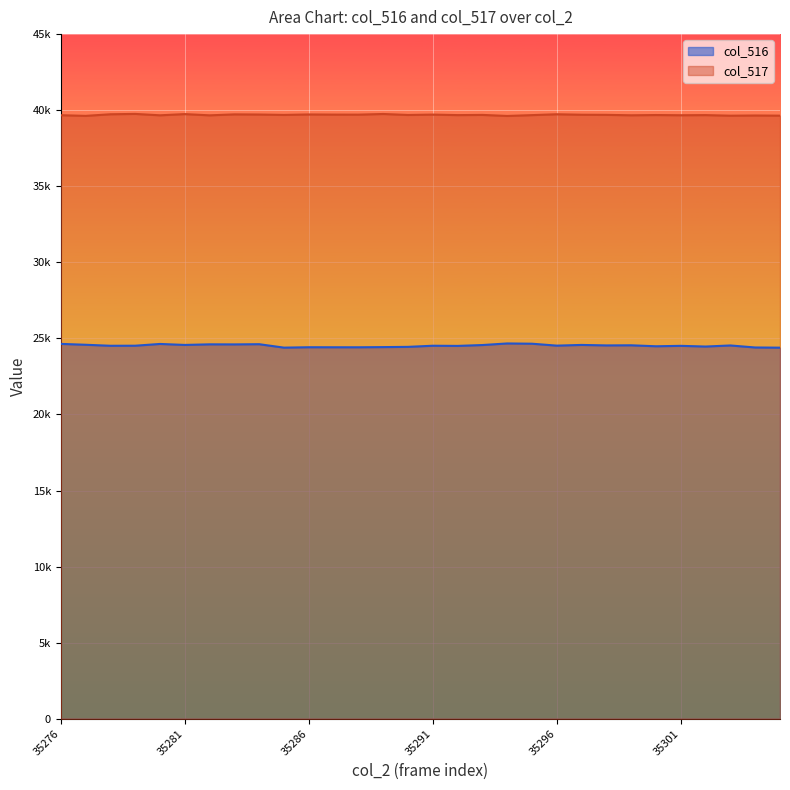

Is the value of col_516 at 35300 greater than the value of col_517 at 35294?

No